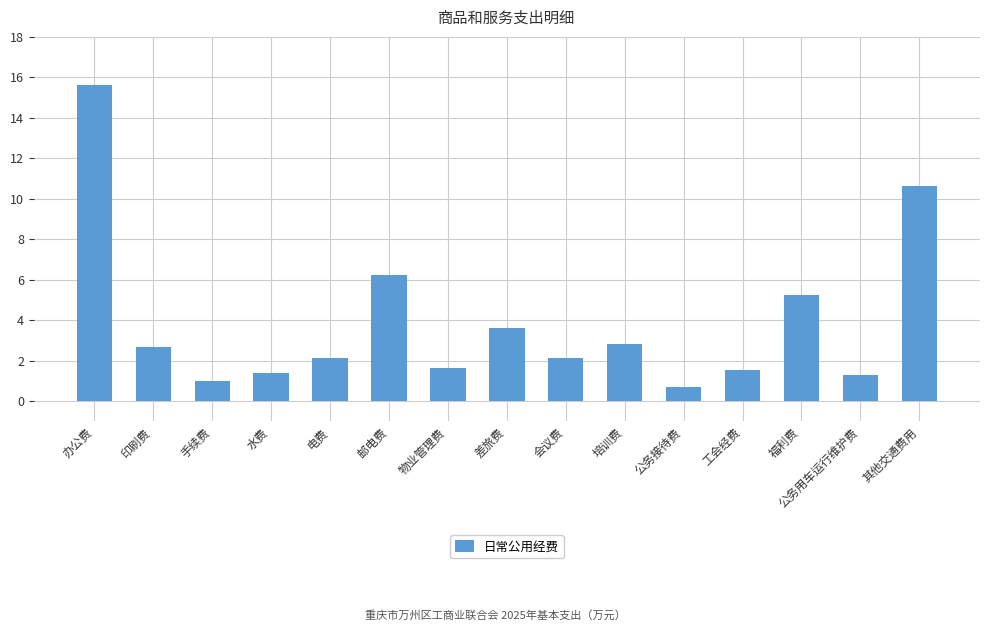

True or false: the data shows 5.3 at 福利费.

True